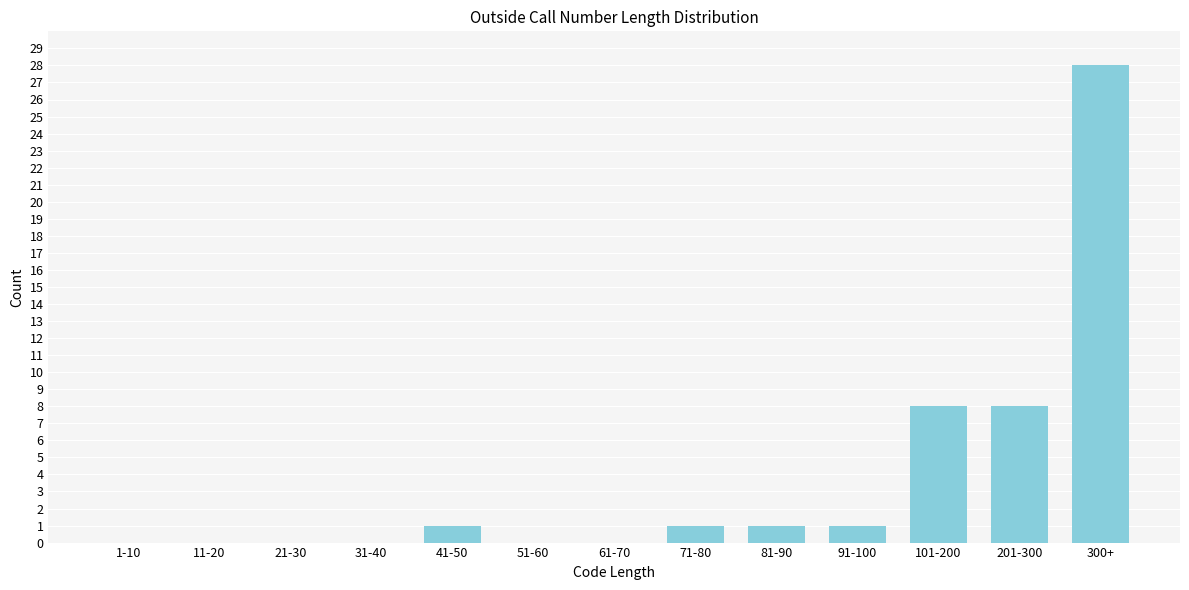

Reading left to right, transcribe all the data shown in this chart.

1-10=0	11-20=0	21-30=0	31-40=0	41-50=1	51-60=0	61-70=0	71-80=1	81-90=1	91-100=1	101-200=8	201-300=8	300+=28